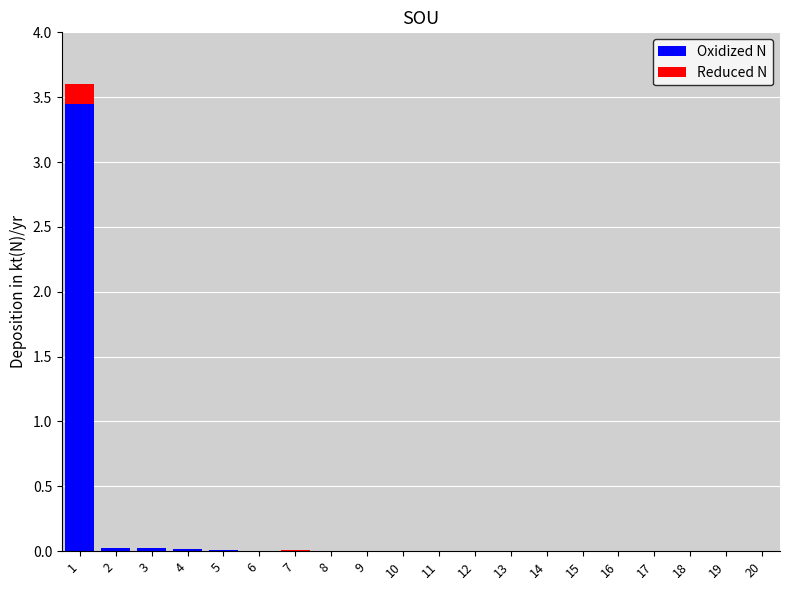

The value of Oxidized N at 9 is 0.0. True or false?

True